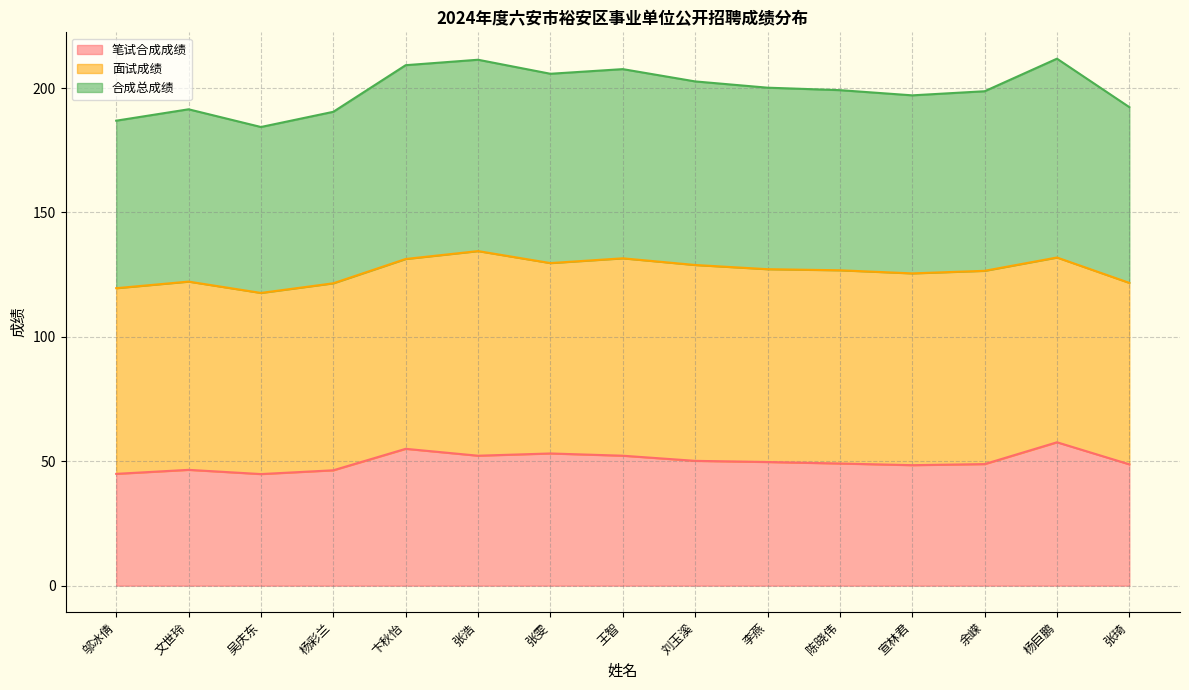

The value of 笔试合成成绩 at 文世玲 is 26.9. True or false?

False